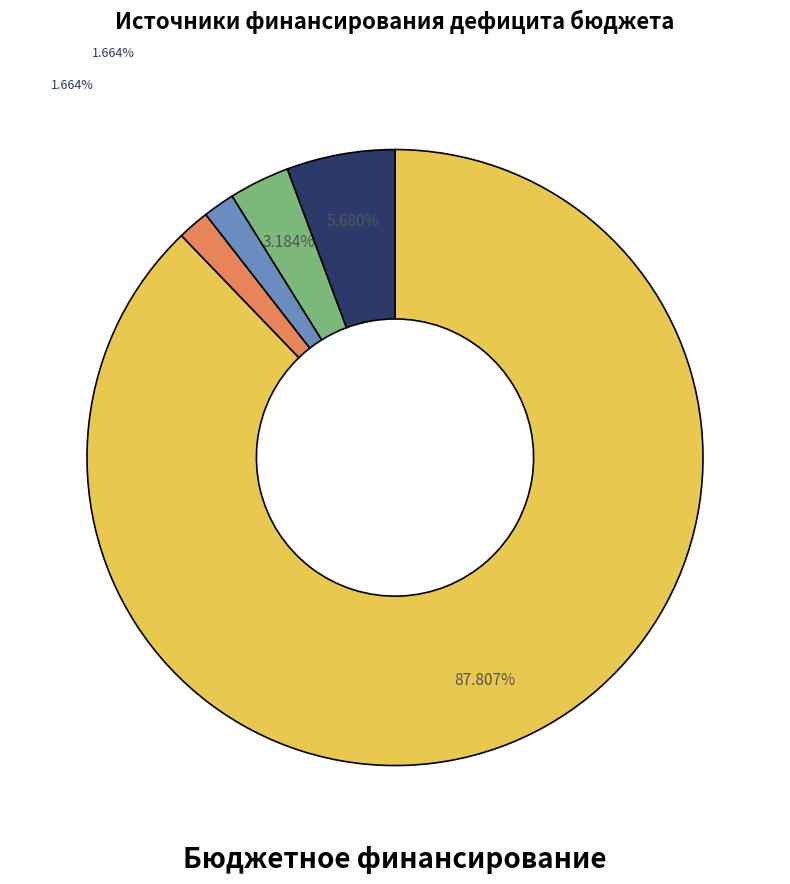

Does any single category account for the majority?

Yes